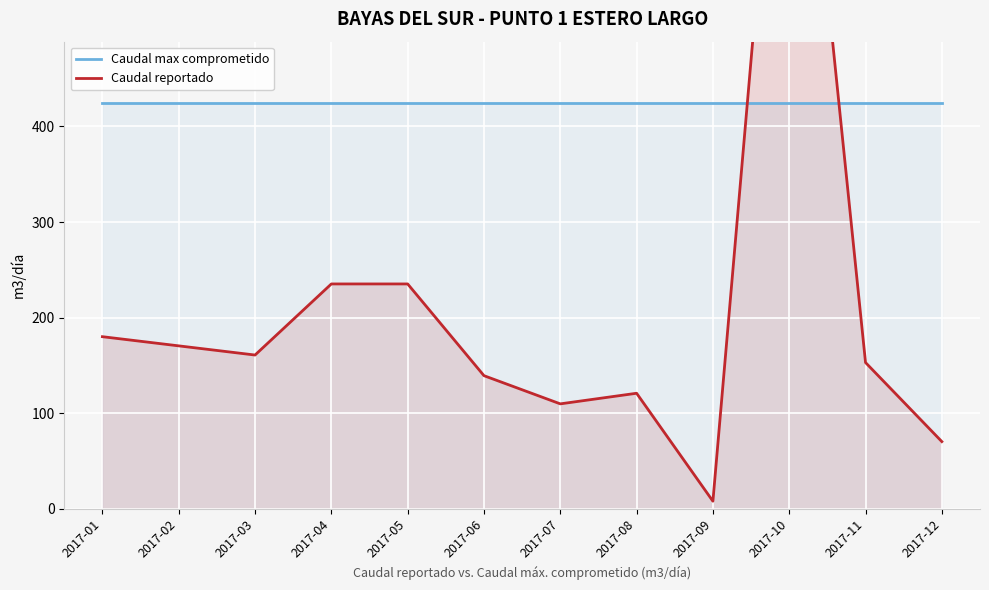

Which category has the lowest value across all series?

2017-09